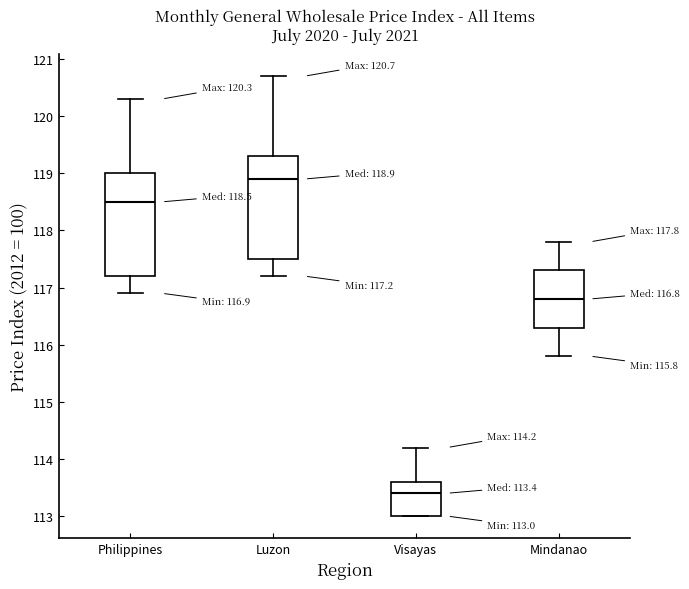

Which box's median line is the highest?

Luzon